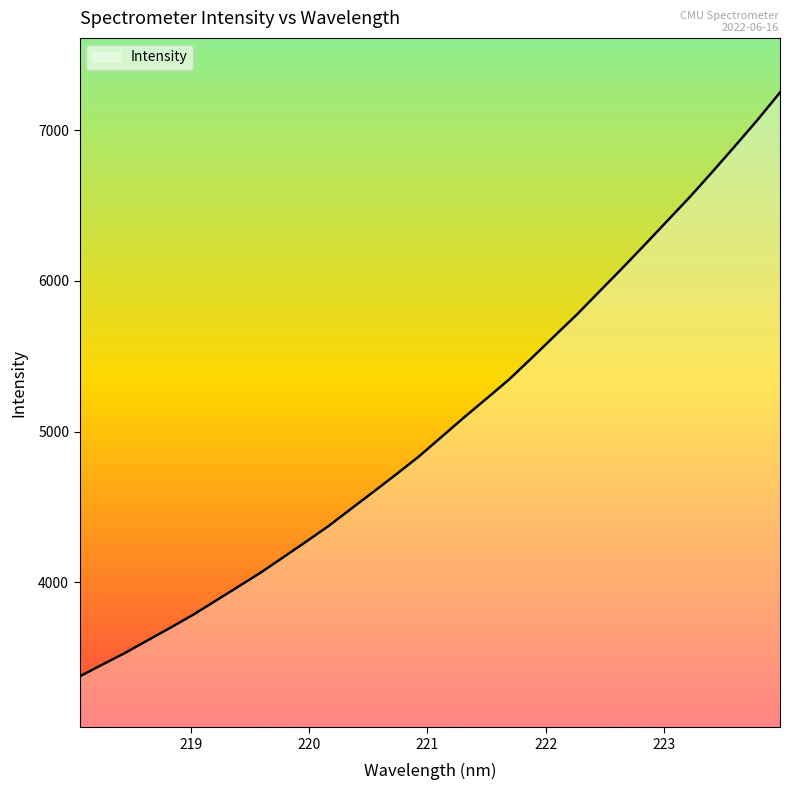

What is the smallest value displayed?

3373.4